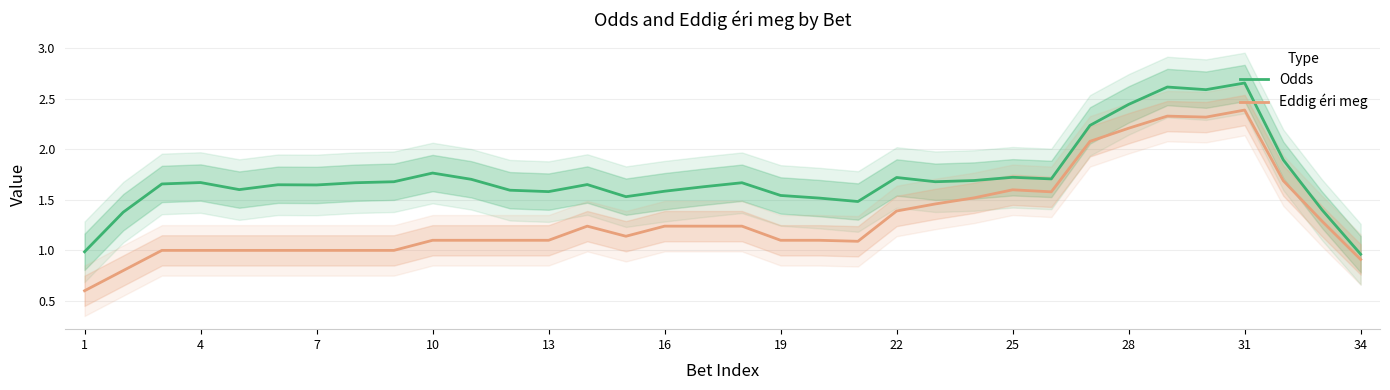

What is the sum of the Eddig éri meg values at 22 and 10?

2.5